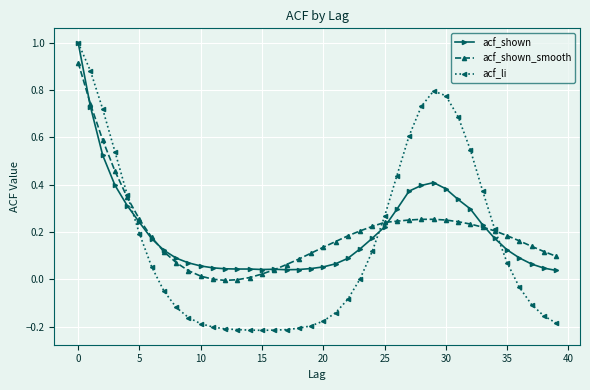

What is the highest value of the acf_shown series?

1.0